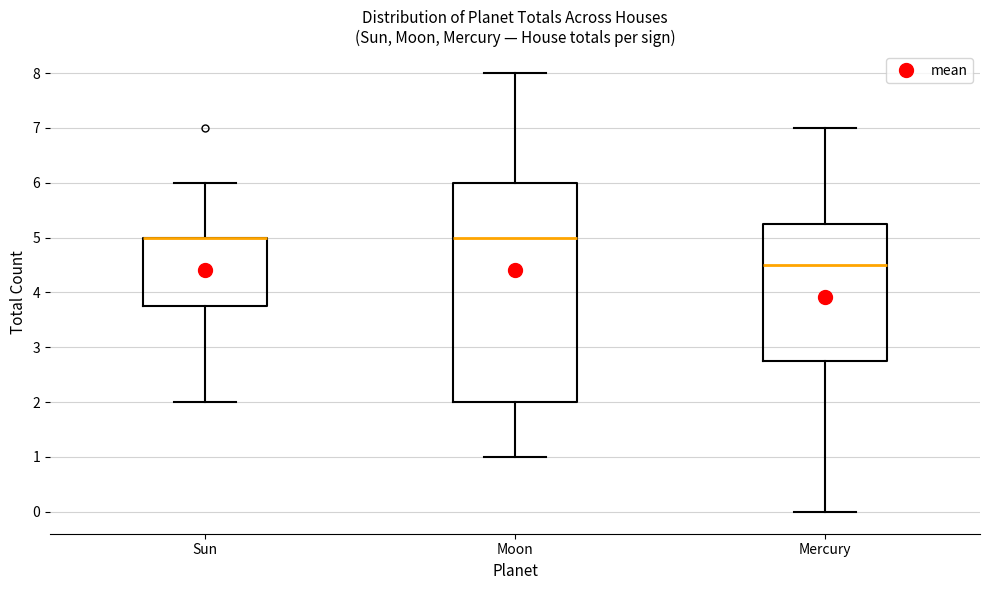

Which box is the tallest, from its lower edge to its upper edge?

Moon